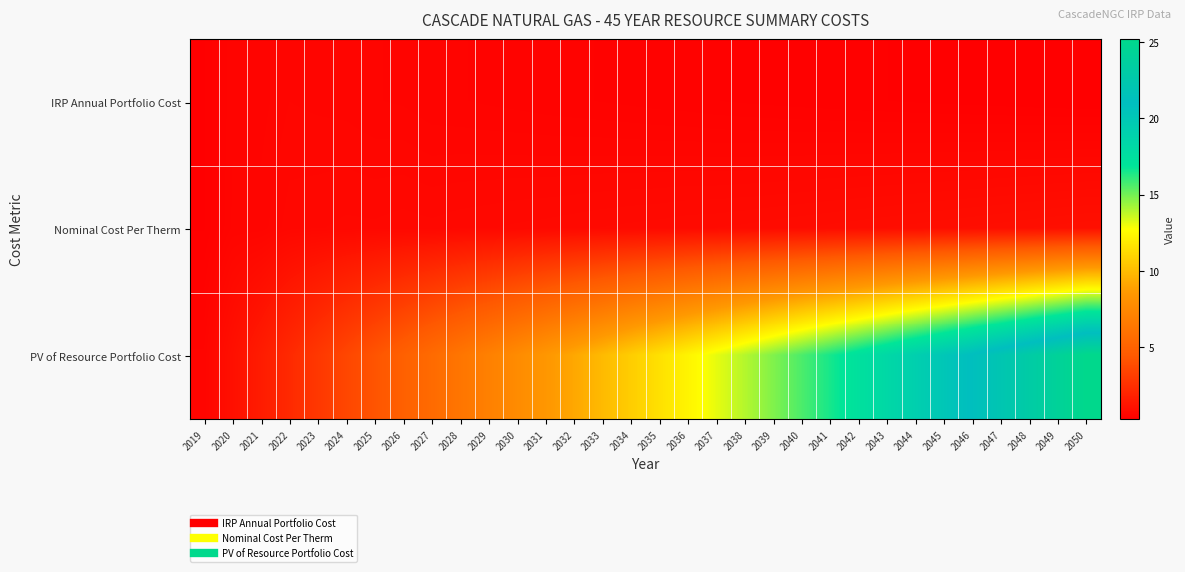

Between 2030 and 2048, which series saw the biggest shift?

PV of Resource Portfolio Cost